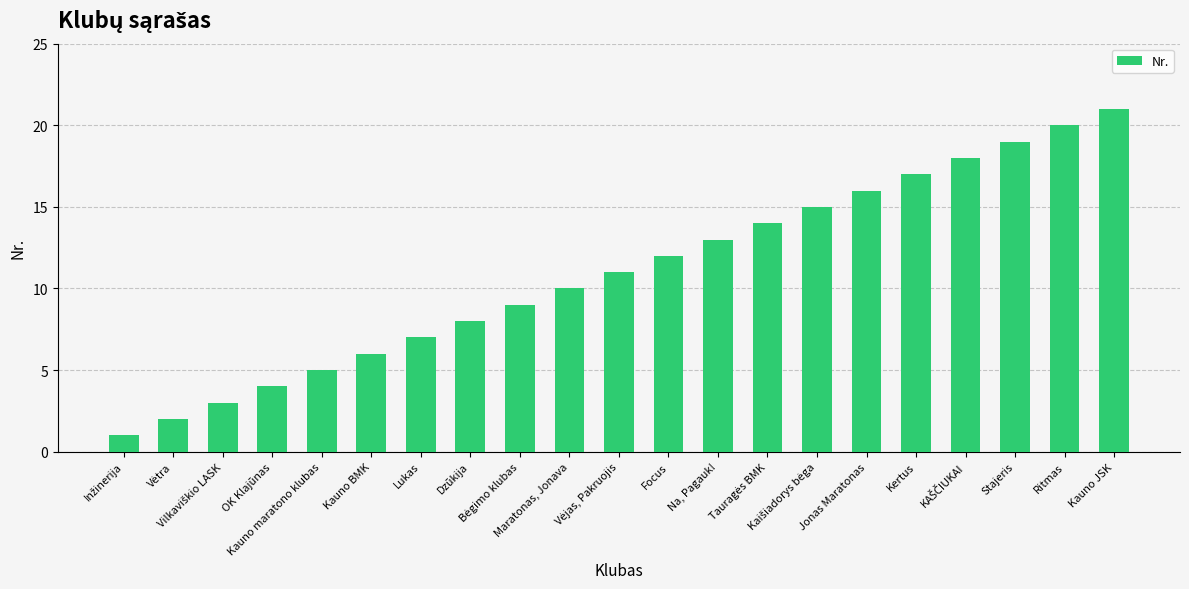

Which label corresponds to the largest value in the chart?

Kauno JSK